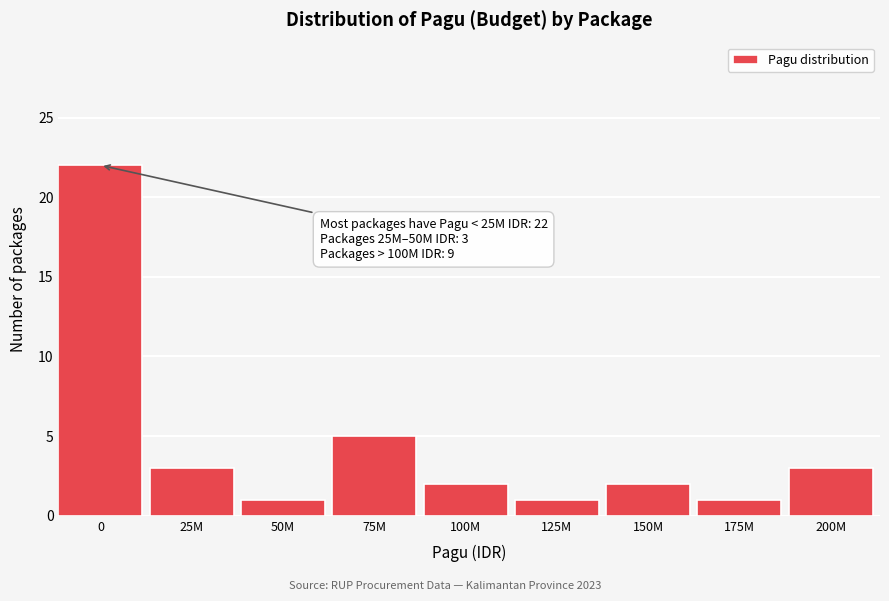

Reading left to right, list all the values displayed in this chart.

0=22	25M=3	50M=1	75M=5	100M=2	125M=1	150M=2	175M=1	200M=3